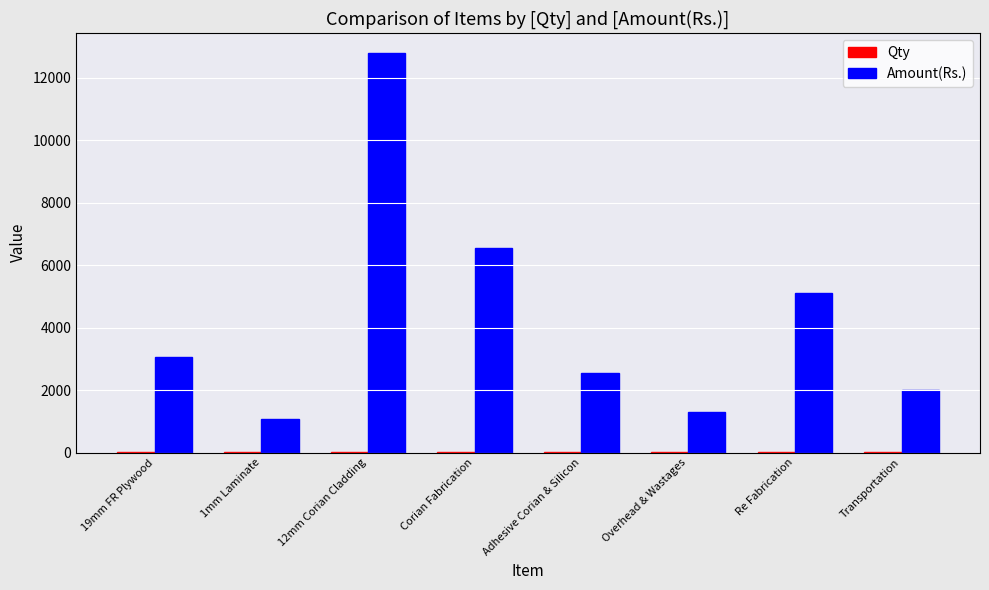

What is the spread (max minus min) of values at Overhead & Wastages?

1299.6